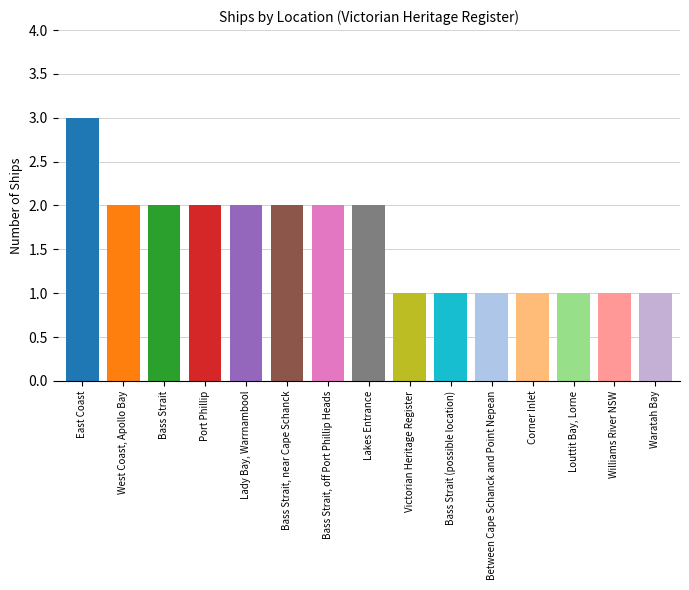

Reading right to left, what are all the values shown in this chart?

1	1	1	1	1	1	1	2	2	2	2	2	2	2	3